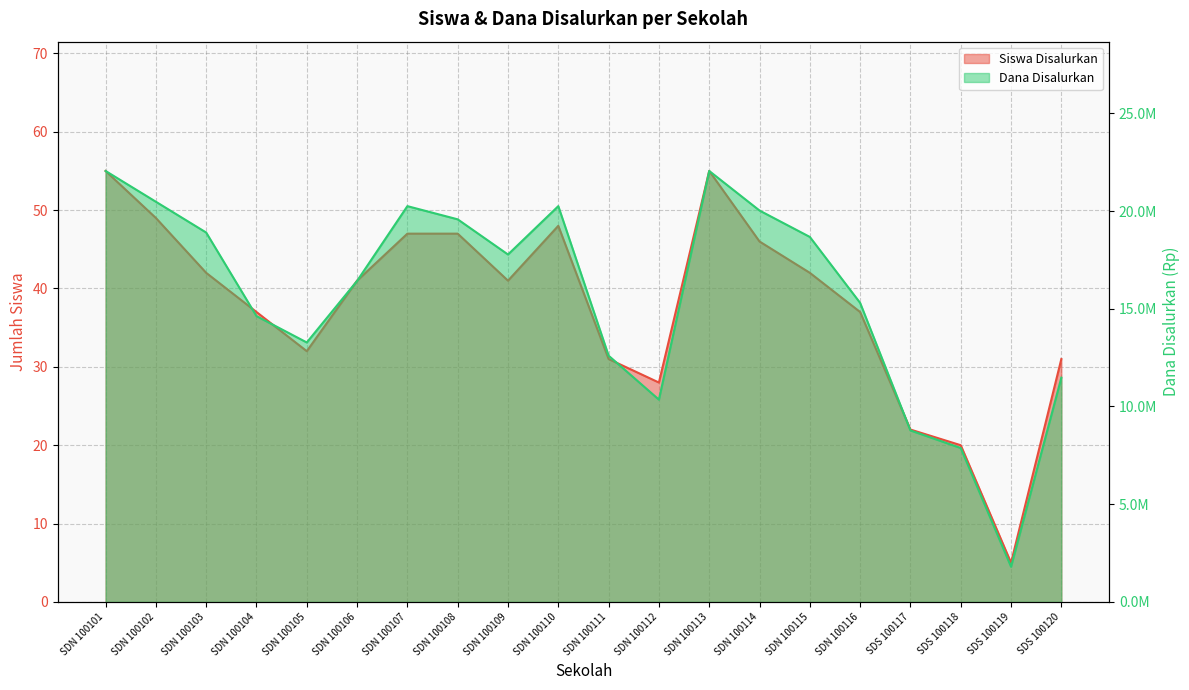

In Siswa Disalurkan, how many points are higher than both neighbors (excluding endpoints)?

2